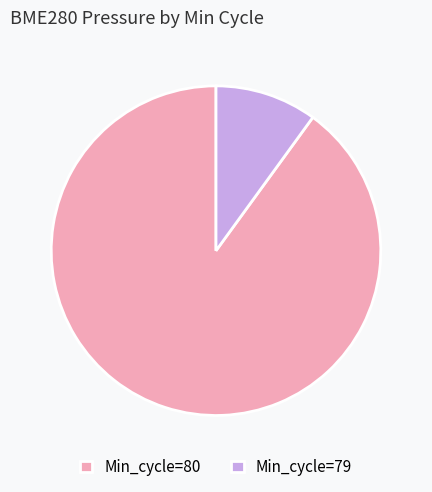

How many segments does this pie chart have?

2